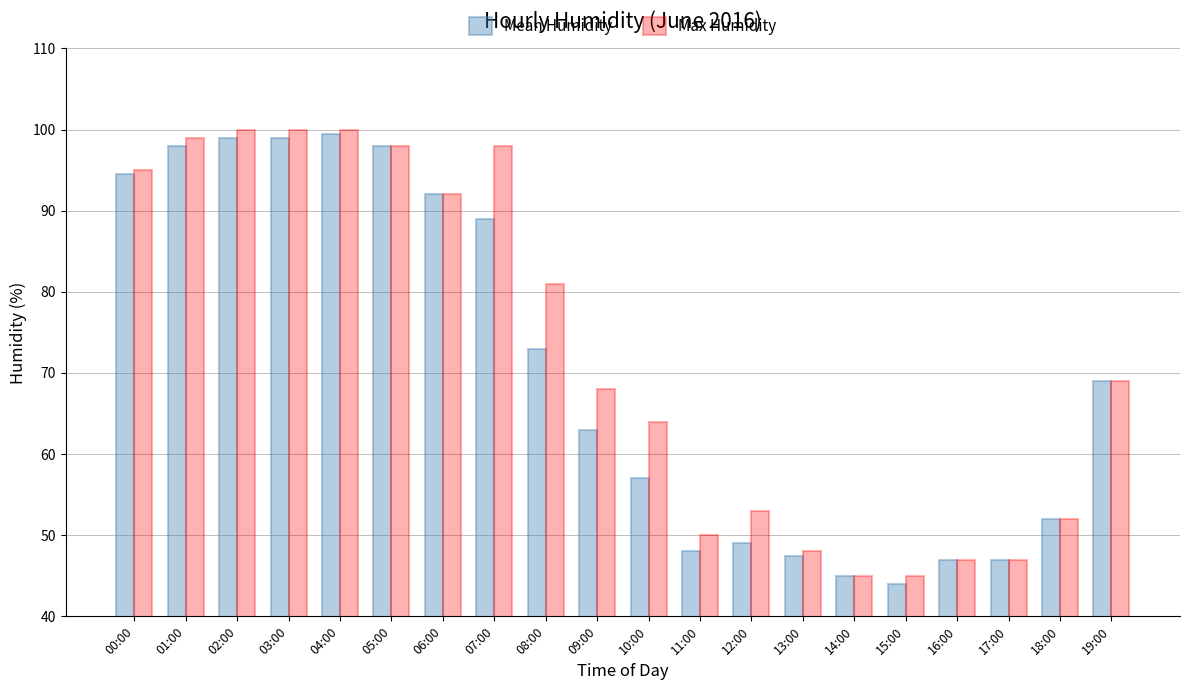

What is the sum of the Mean Humidity values at 15:00 and 06:00?

136.0